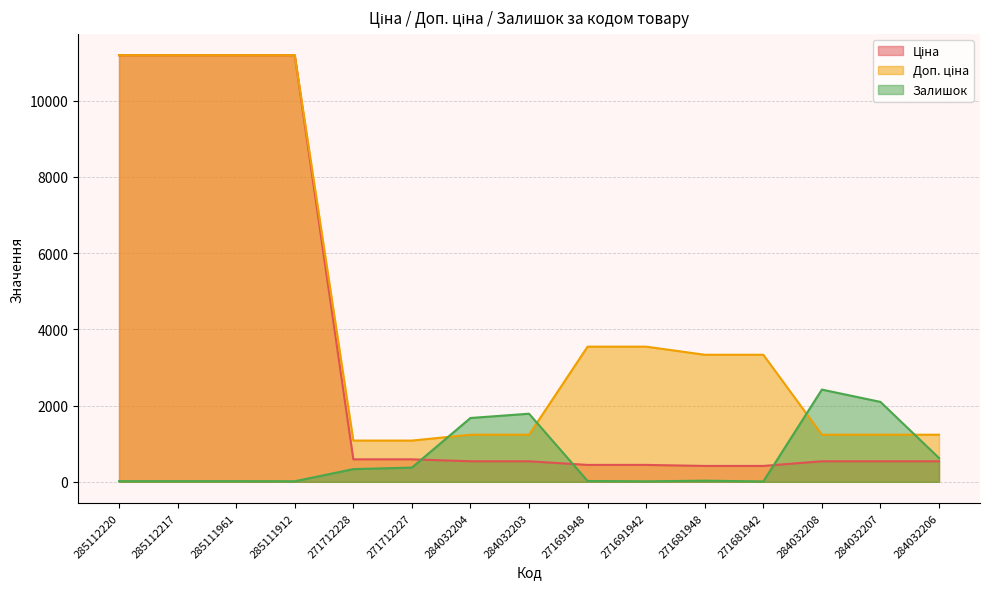

True or false: Доп. ціна has more than 0 interior local peaks.

False